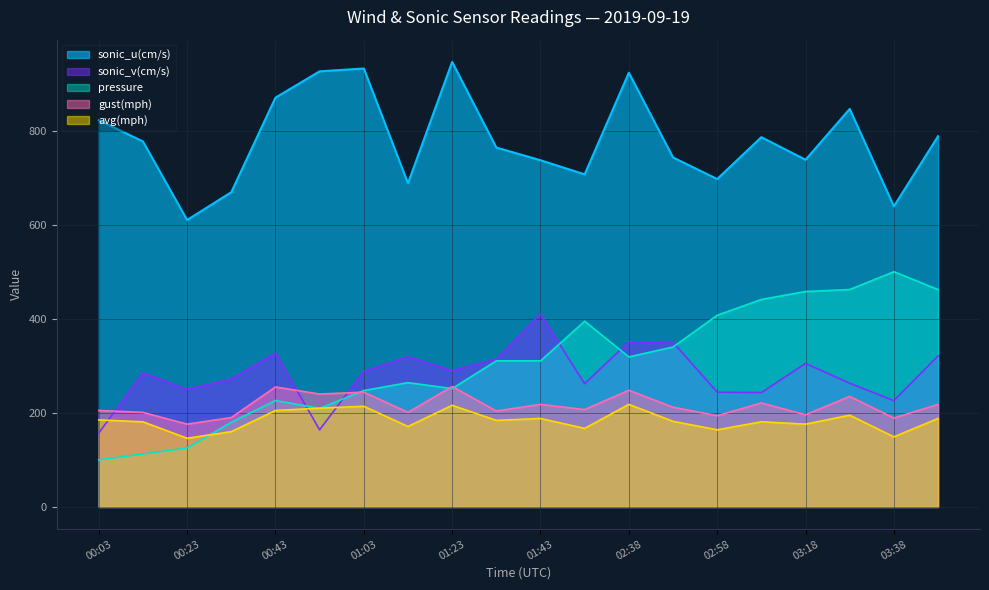

How many interior local peaks does the gust(mph) series have?

7